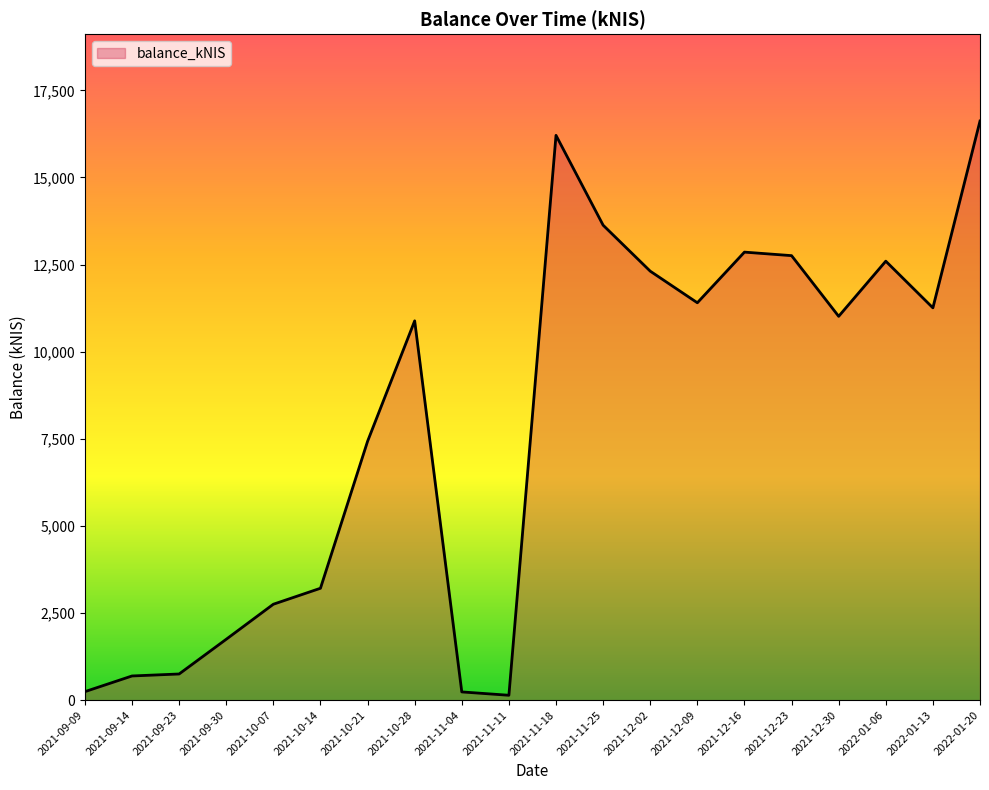

What is the change in value from 2021-09-09 to 2022-01-20?

+16374.1